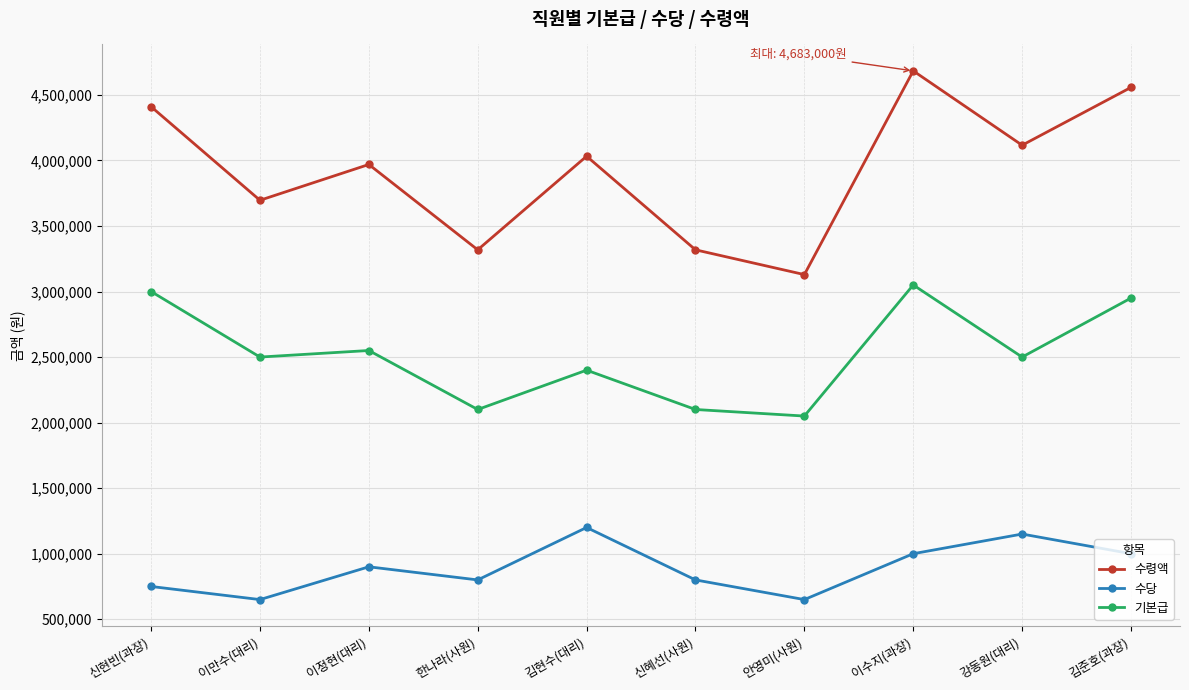

What is the value of the 기본급 point at the 7th from the left?

2050000